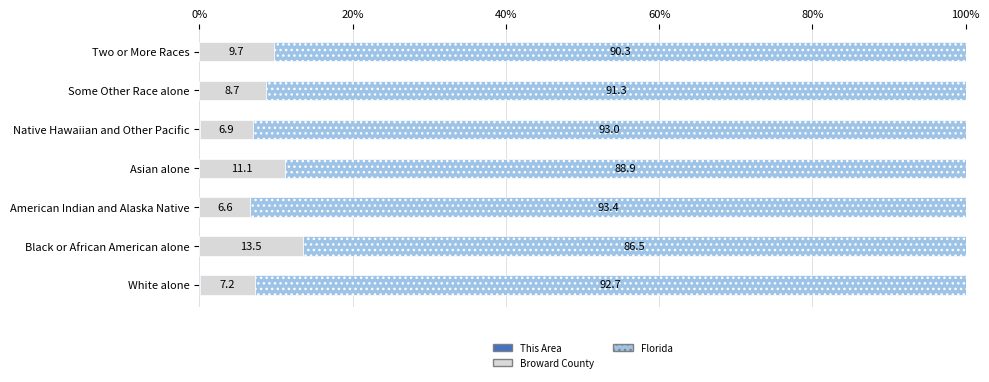

How many data points does each series have?

7